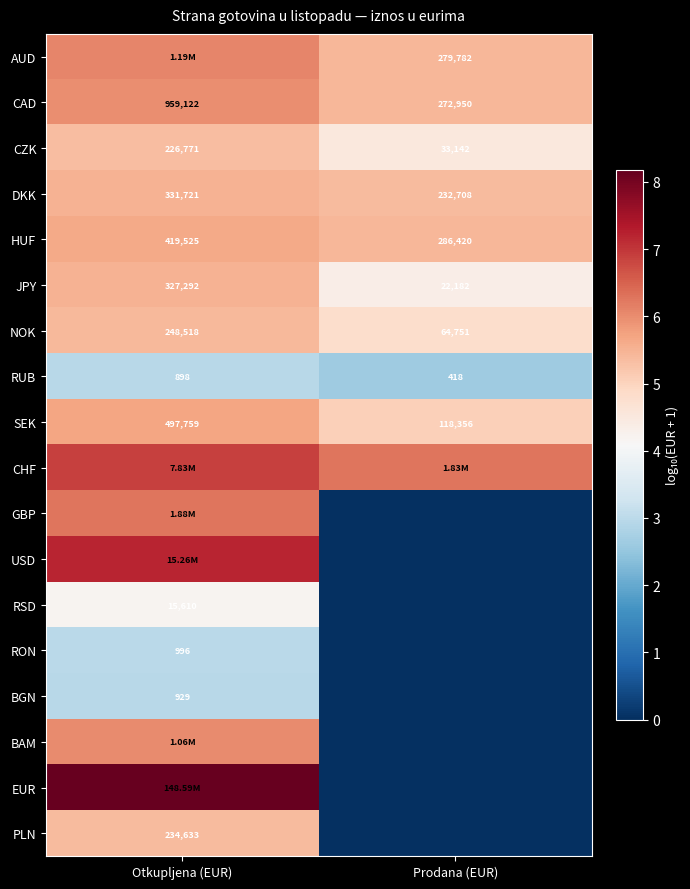

At how many categories does at least one series exceed 5?

2